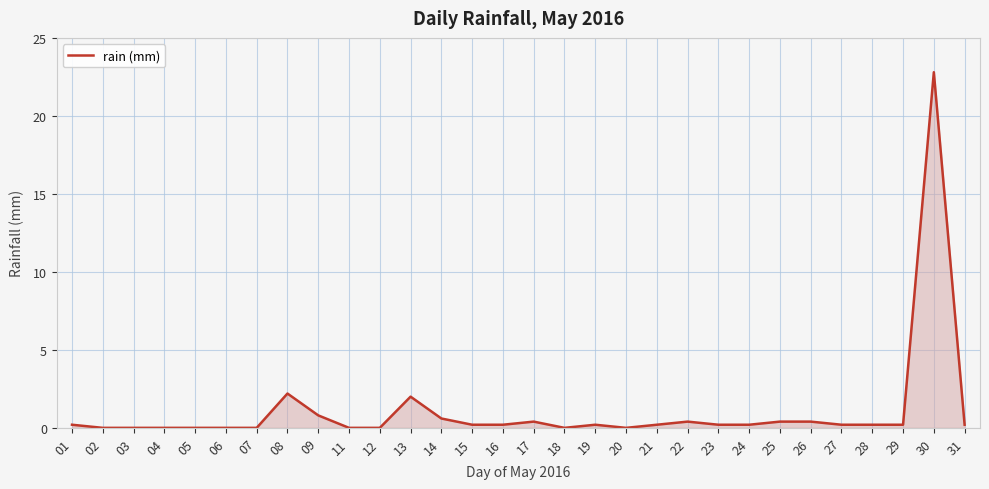

What is the change in value from 07 to 29?

+0.2